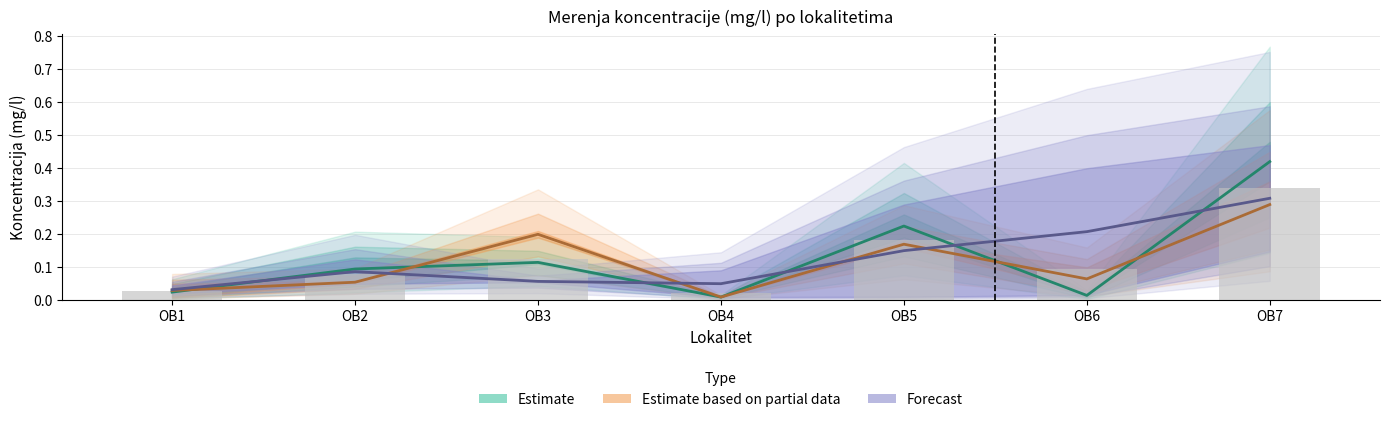

What is the sum of all Forecast values?

0.9